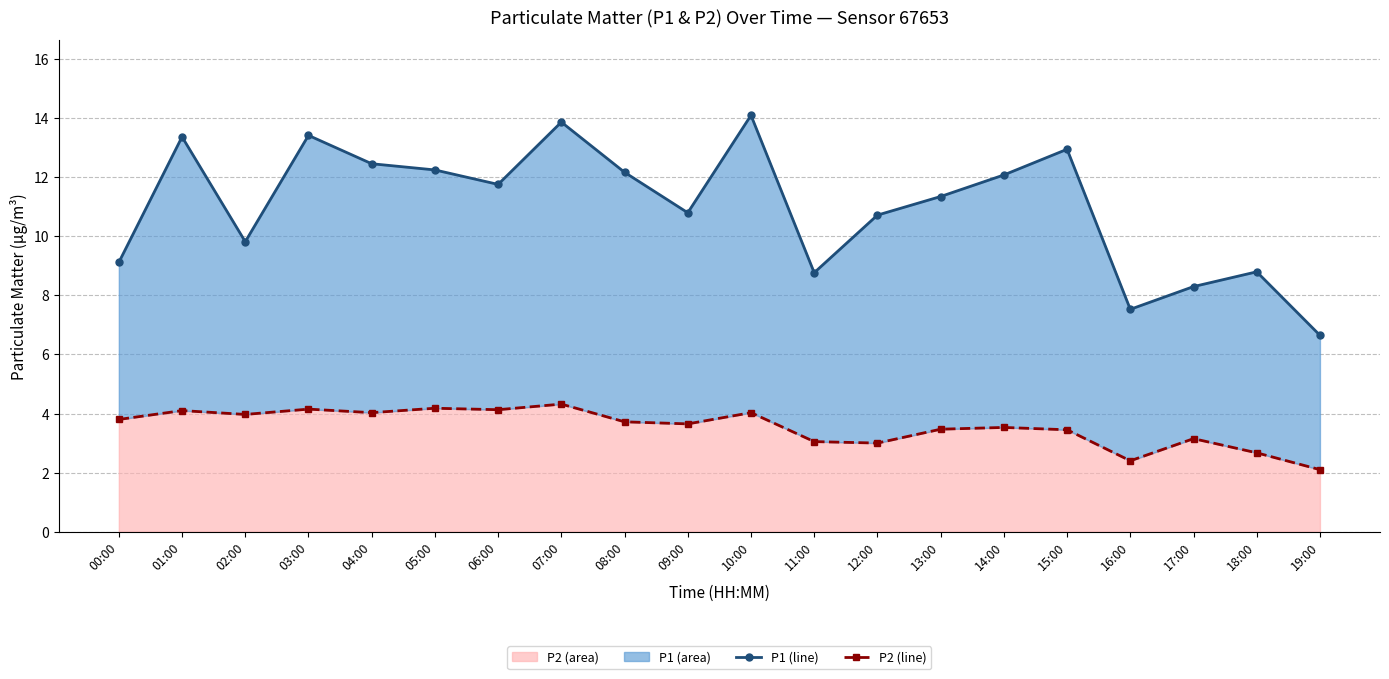

What is the difference between the P2 (line) values at 12:00 and 19:00?

0.9